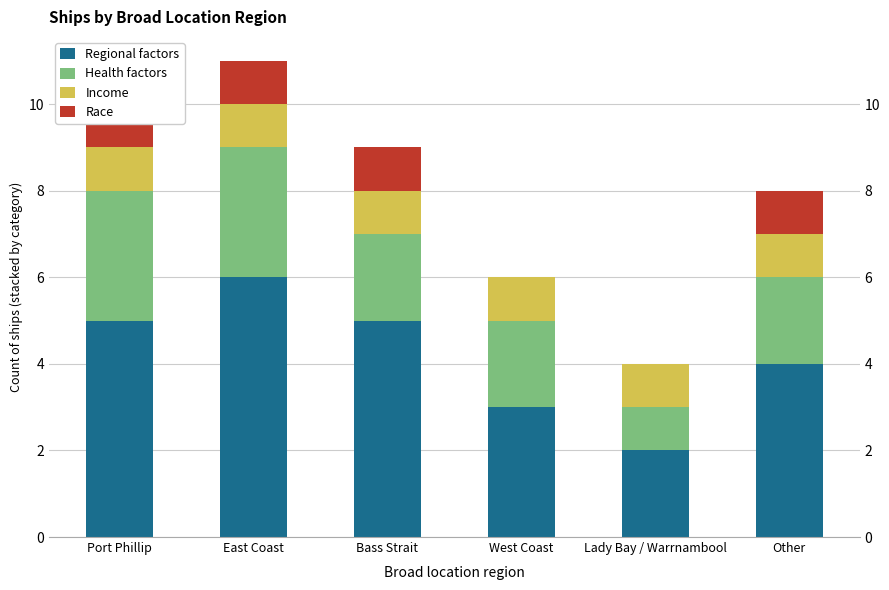

Reading left to right, what are all the values shown in this chart?

Regional factors: Port Phillip=5	East Coast=6	Bass Strait=5	West Coast=3	Lady Bay / Warrnambool=2	Other=4
Health factors: Port Phillip=3	East Coast=3	Bass Strait=2	West Coast=2	Lady Bay / Warrnambool=1	Other=2
Income: Port Phillip=1	East Coast=1	Bass Strait=1	West Coast=1	Lady Bay / Warrnambool=1	Other=1
Race: Port Phillip=1	East Coast=1	Bass Strait=1	West Coast=0	Lady Bay / Warrnambool=0	Other=1